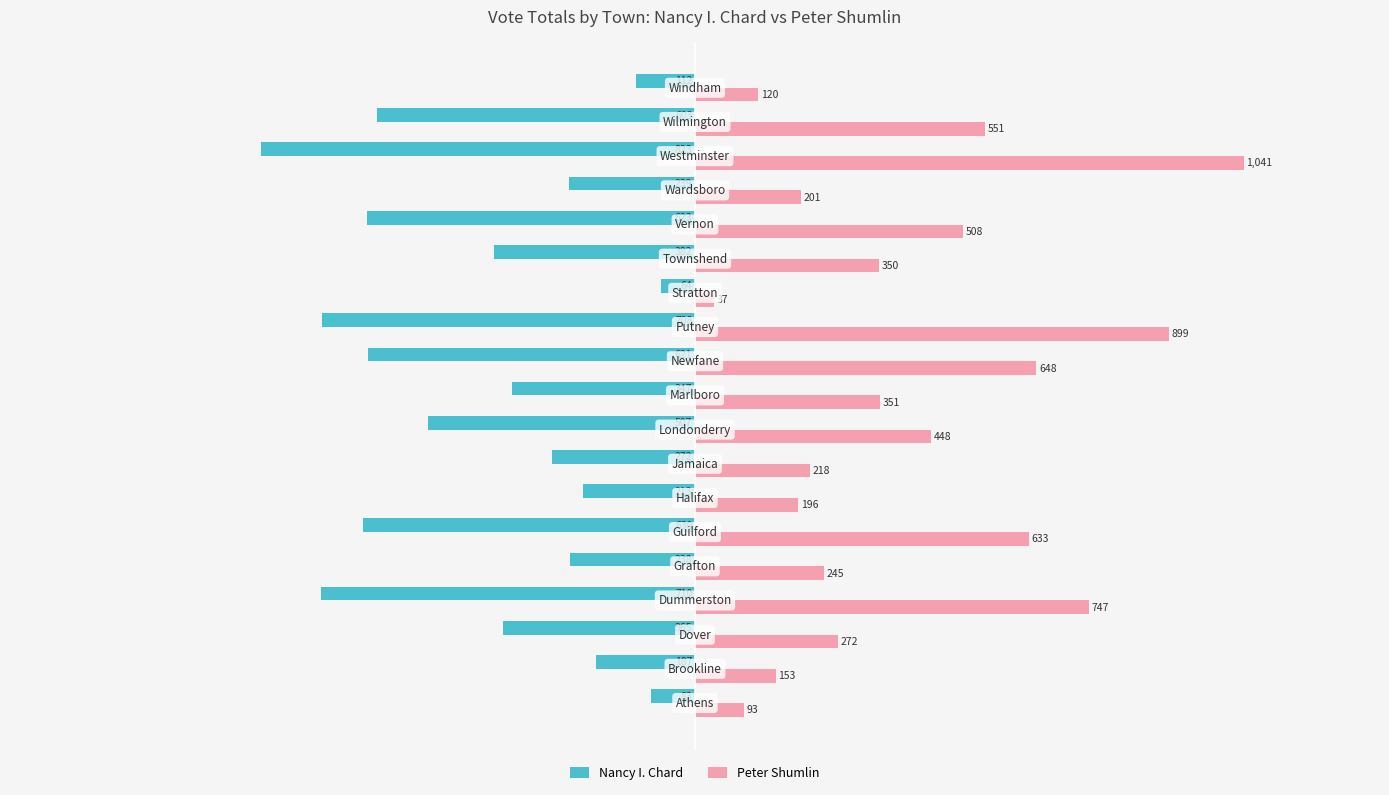

List the series in order of their overall mean, highest first.

Peter Shumlin, Nancy I. Chard